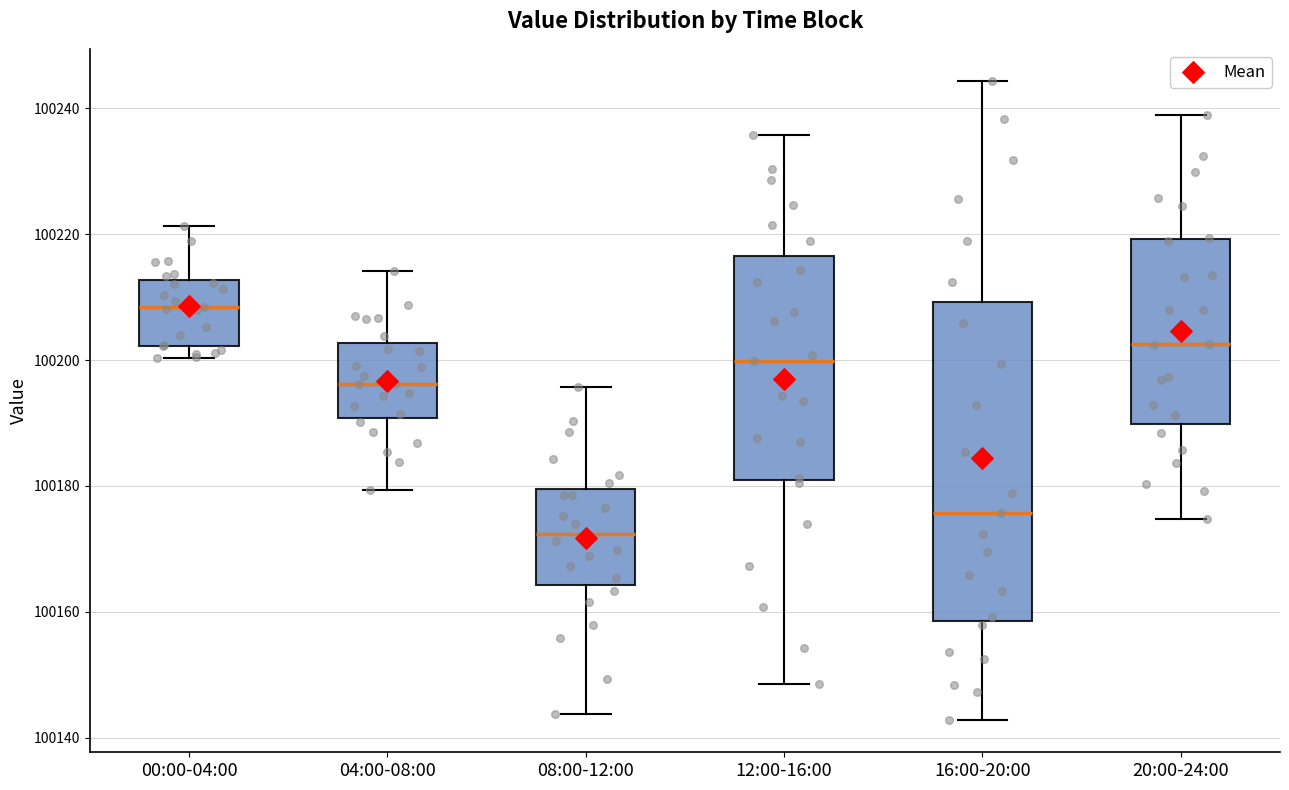

Which box is the tallest, from its lower edge to its upper edge?

16:00-20:00